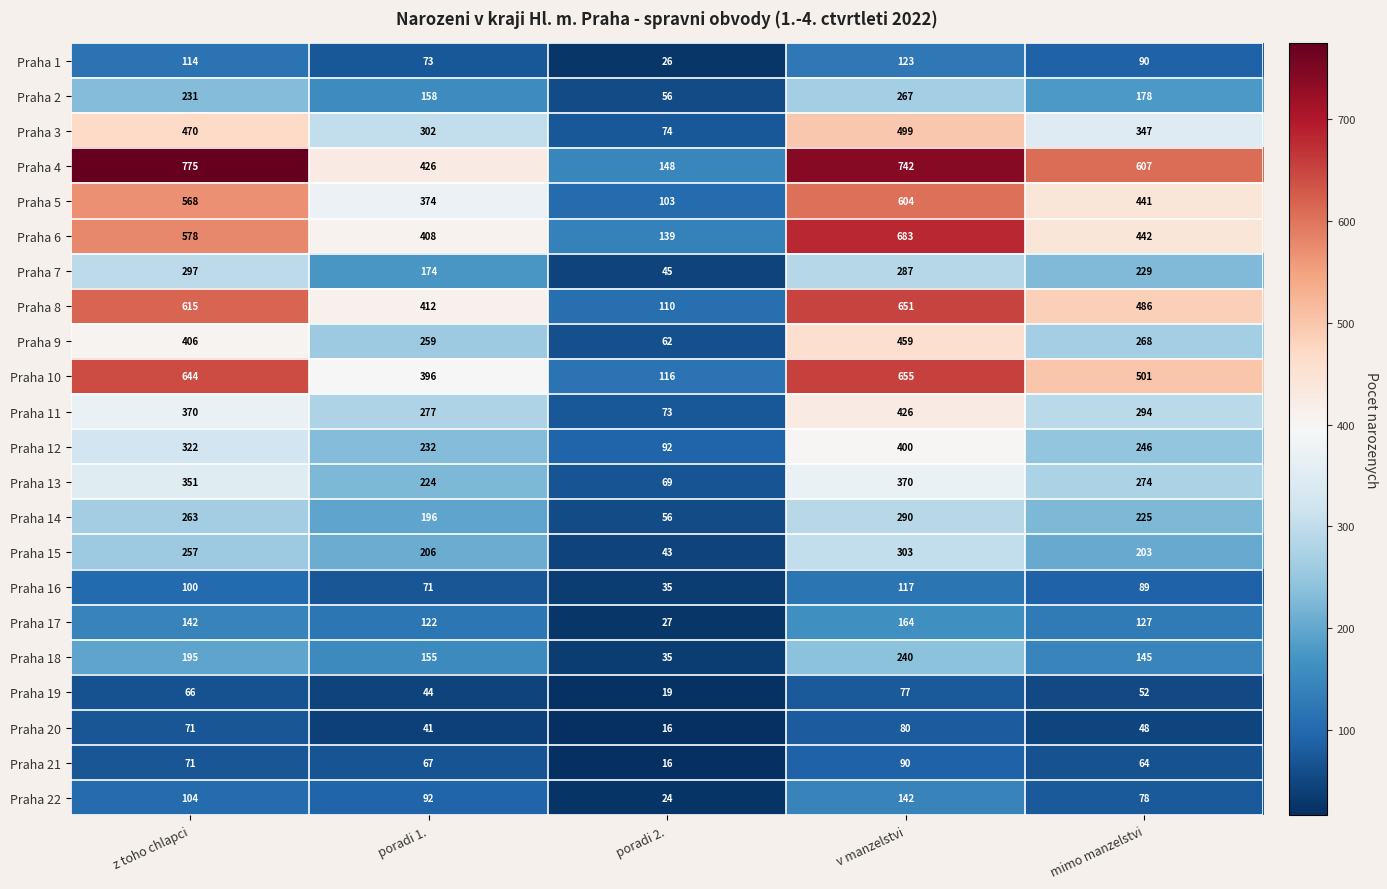

What is the sum of the Praha 17 values at poradi 2. and v manzelstvi?

191